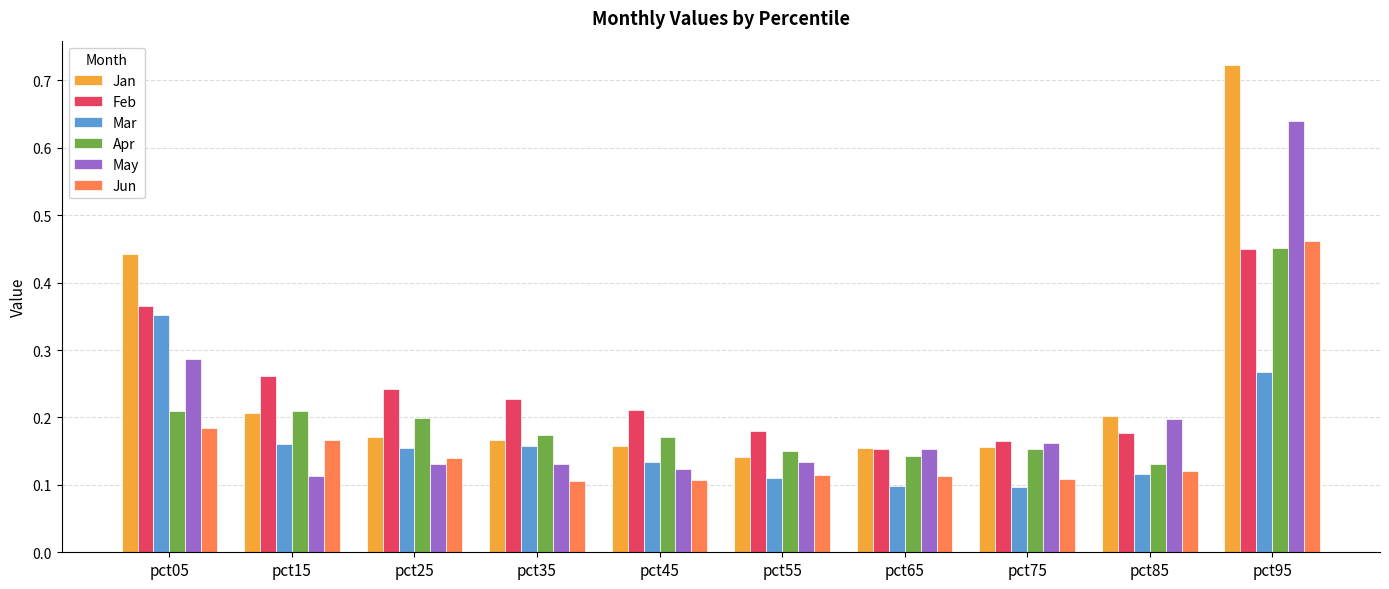

Which series has the largest range (max minus min)?

Jan